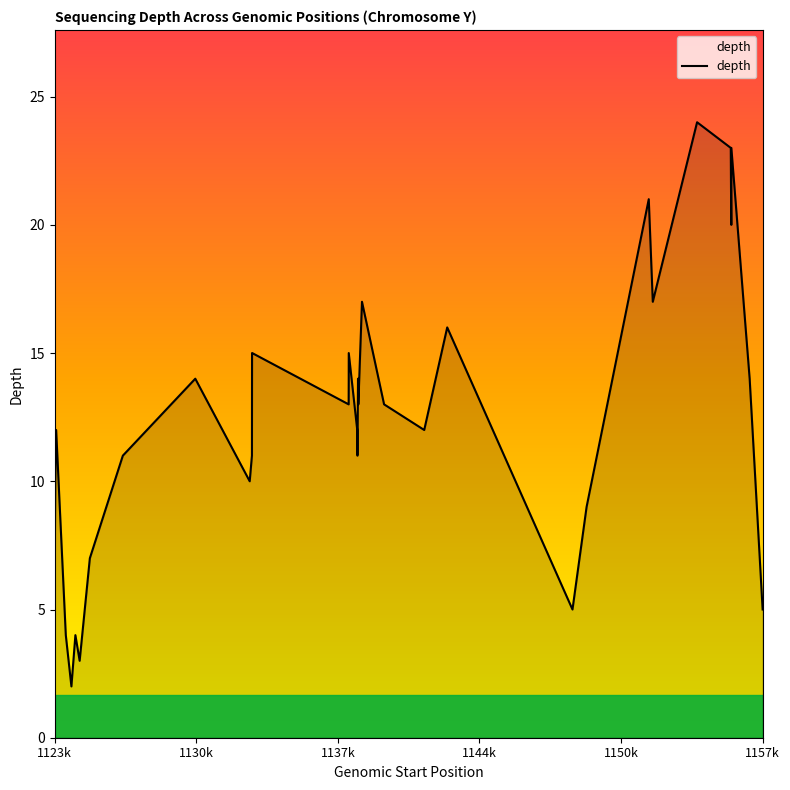

What is the difference between the maximum and minimum values?

22